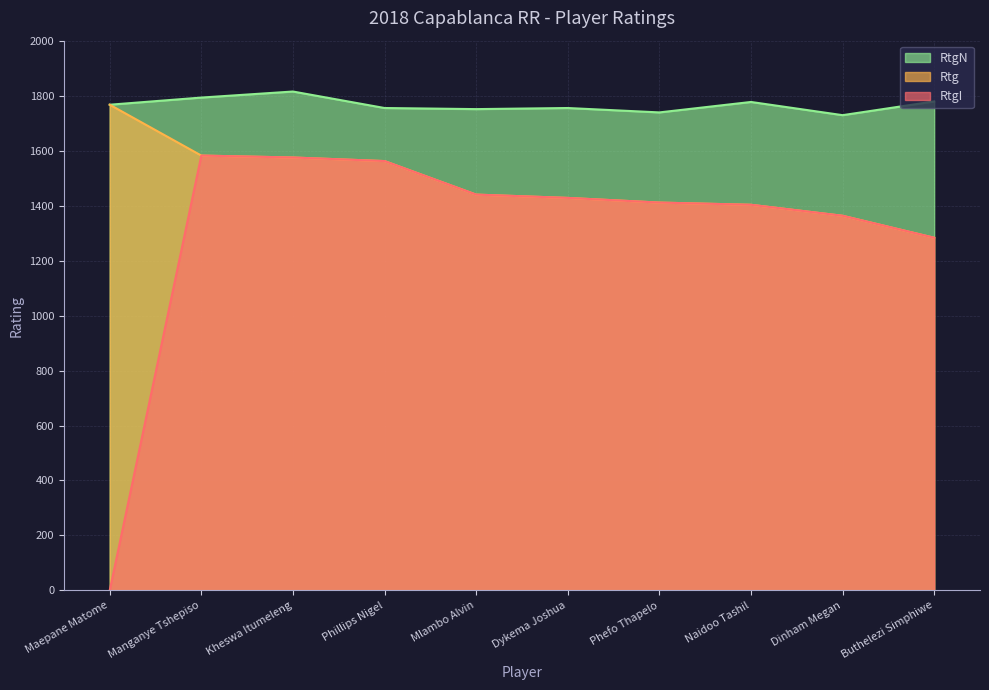

What position from the left is Manganye Tshepiso?

2